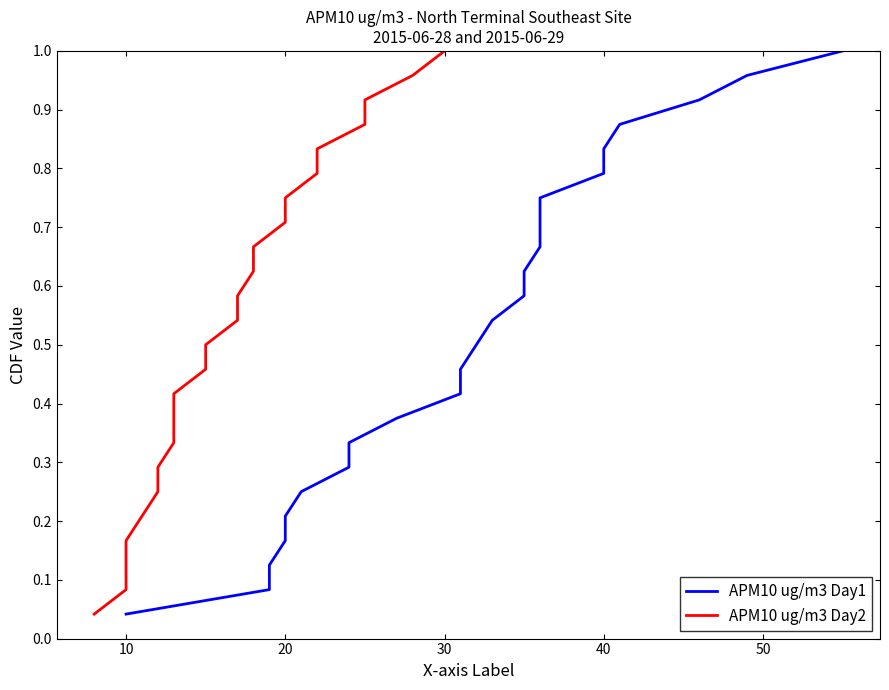

What is the value of the APM10 ug/m3 Day2 point at the 17th from the left?

0.7